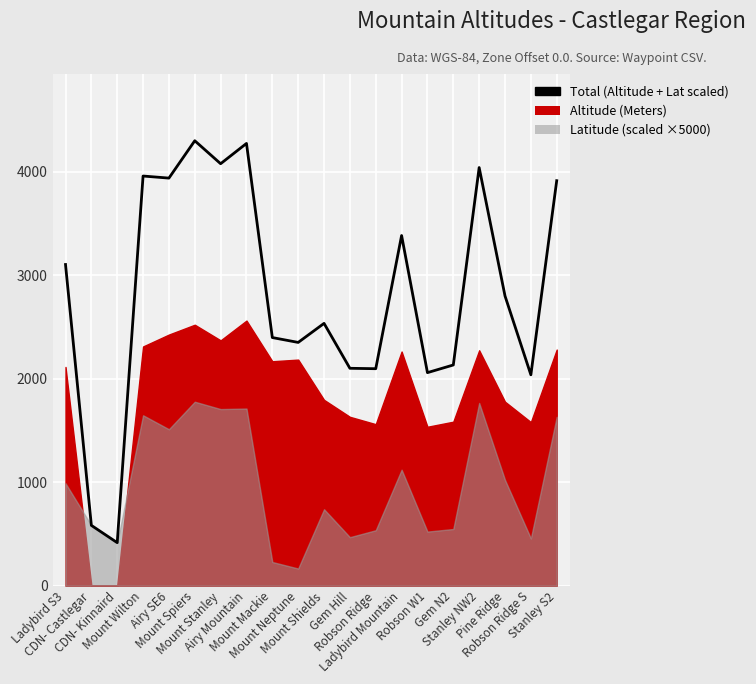

At which category does the chart reach its peak across all series?

Mount Spiers